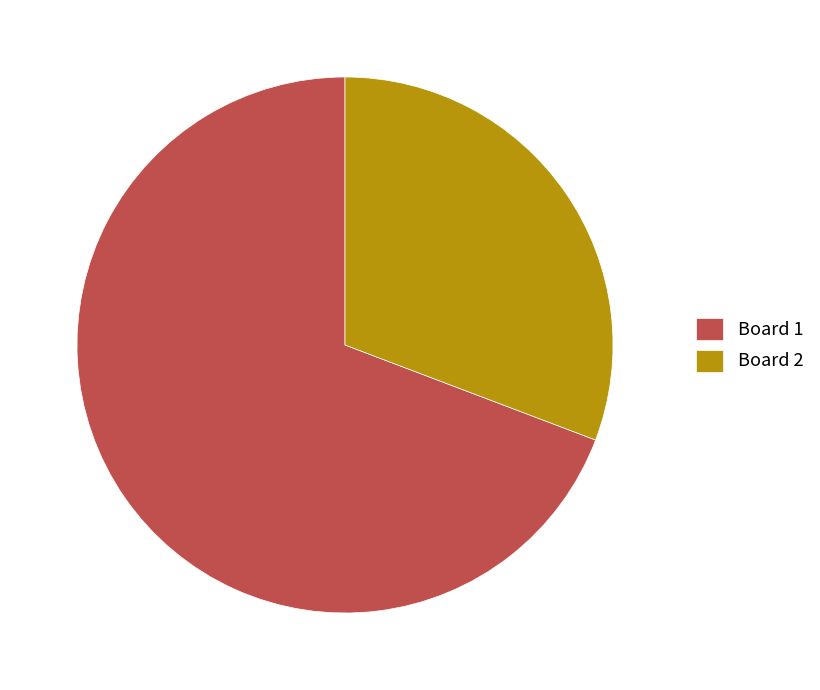

How many slices are in this pie chart?

2